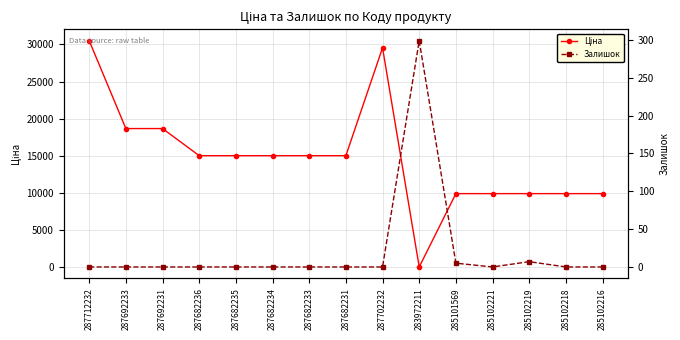

Reading right to left, list all the values displayed in this chart.

Ціна: 9908.5	9908.5	9908.5	9908.5	9908.5	32.0	29548.9	15019.2	15019.2	15019.2	15019.2	15019.2	18671.5	18671.5	30512.3
Залишок: 0.0	0.0	7.0	0.0	5.0	299.0	0.0	0.0	0.0	0.0	0.0	0.0	0.0	0.0	0.0